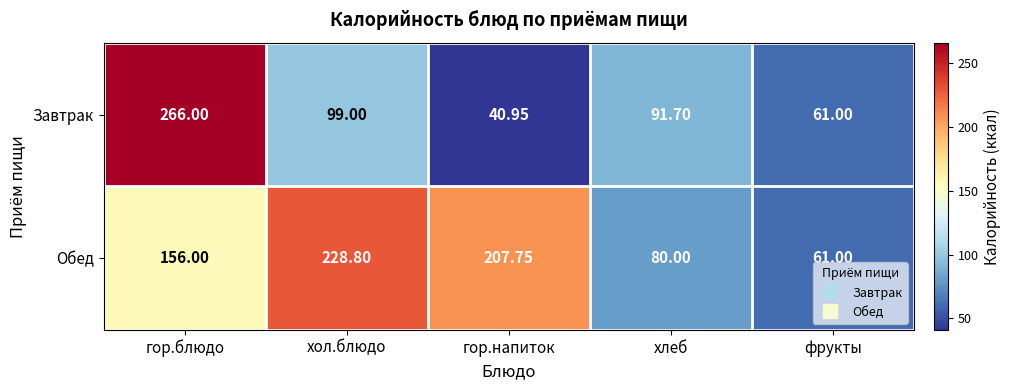

Which series has the largest range (max minus min)?

Завтрак